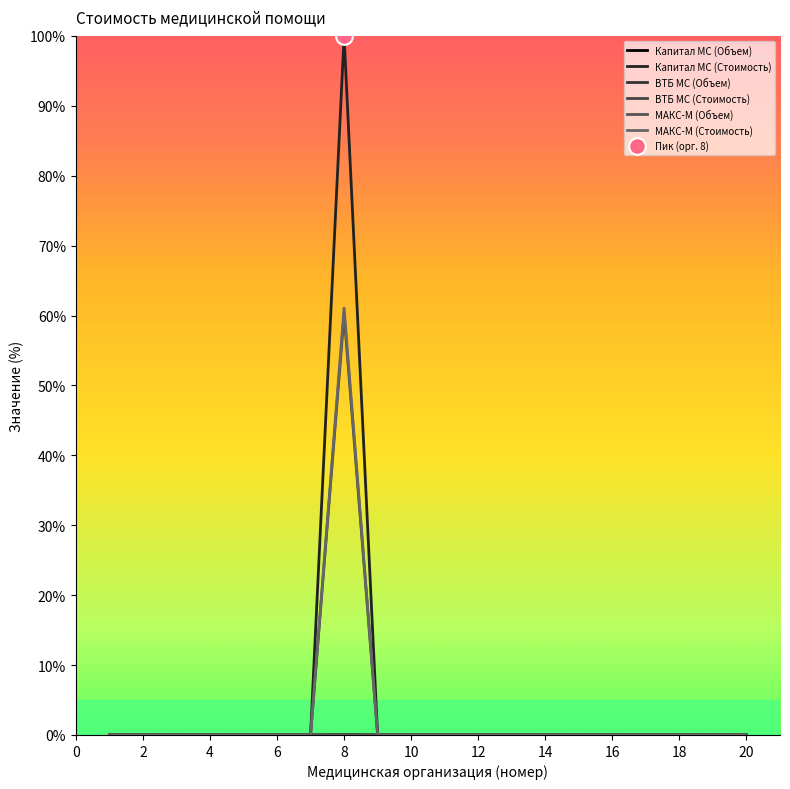

Count the Капитал МС (Объем) values in the range 0 to 1.

20